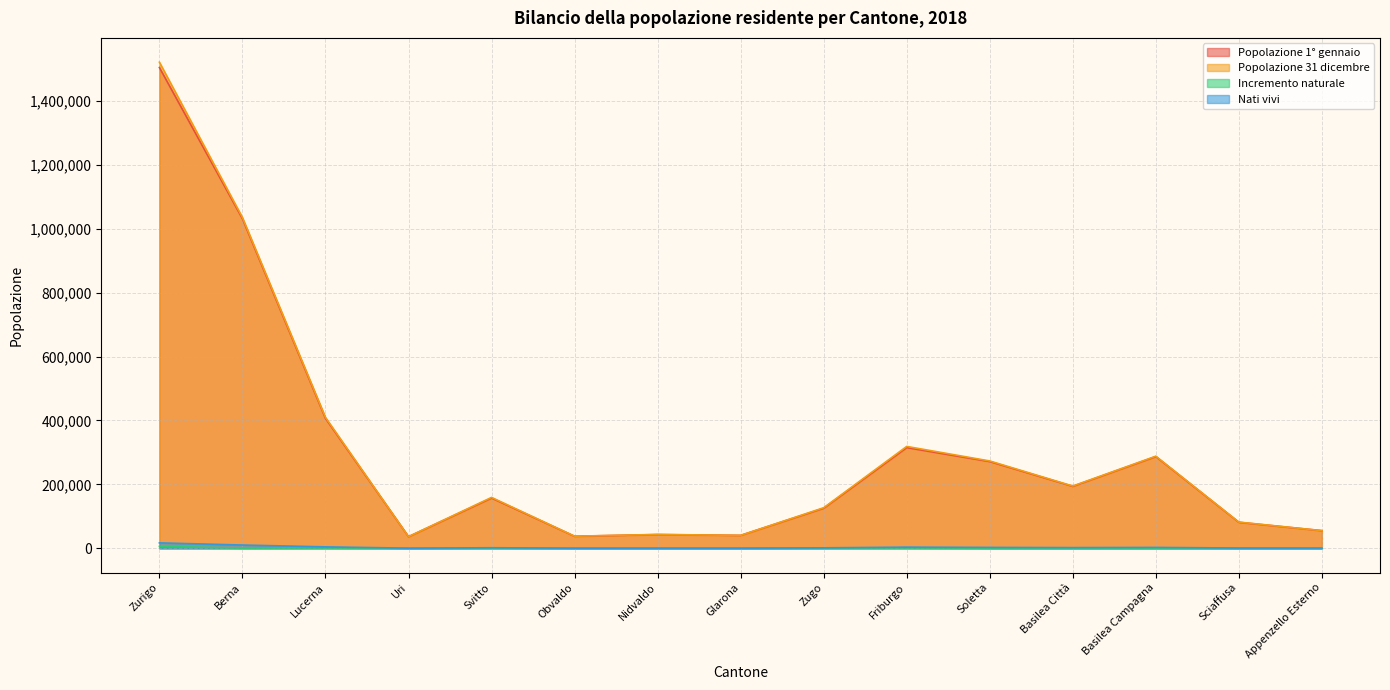

Reading right to left, extract all data points from this chart.

Popolazione 1° gennaio: 55178	81351	287023	193908	271432	315074	125421	40349	42969	37575	157301	36299	406506	1031126	1504346
Popolazione 31 dicembre: 55234	81991	288132	194766	273194	318714	126837	40403	43223	37841	159165	36433	409557	1034977	1520968
Incremento naturale: 133	-2	177	-2	195	1488	529	44	131	126	476	32	1273	694	5857
Nati vivi: 592	772	2623	2075	2659	3546	1343	407	432	384	1628	356	4413	10145	16919